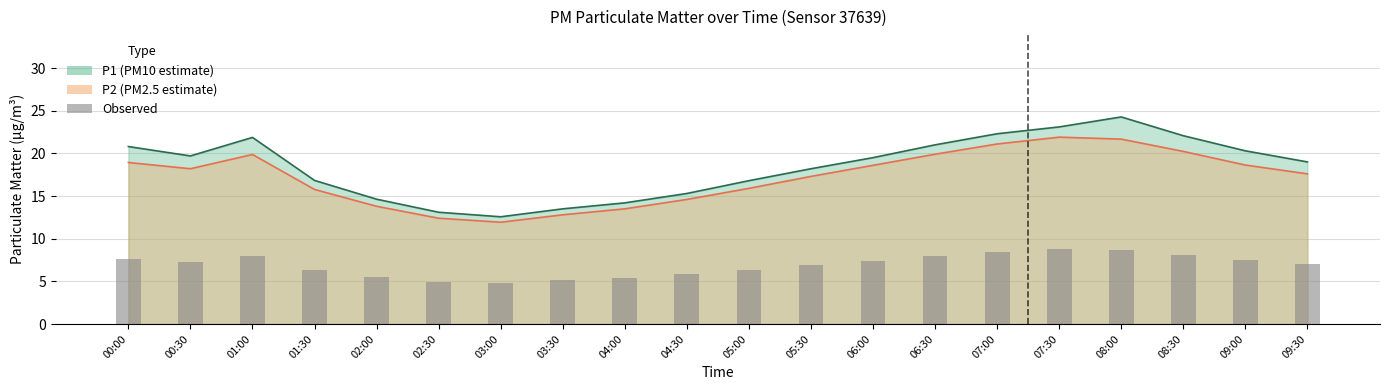

Where does the data first go above 7?

00:00